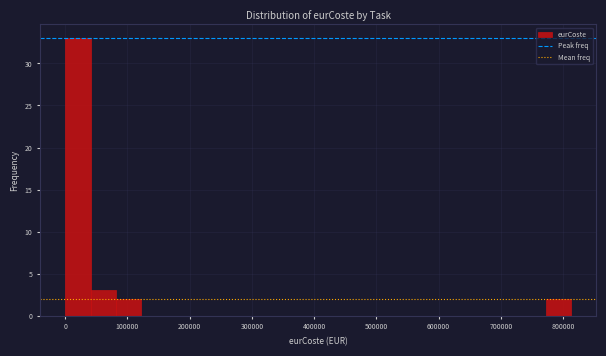

How tall is the bar that spans 770000 to 810000 on the x-axis? Neither the bar edges nor the heights are printed on the chart, so give them approximately, as read against the axes.

2